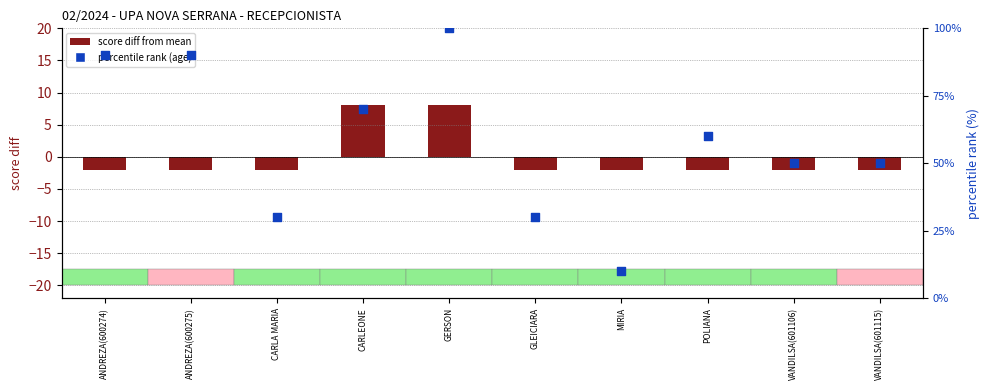

Which series contains the highest Y value?

percentile rank (age)